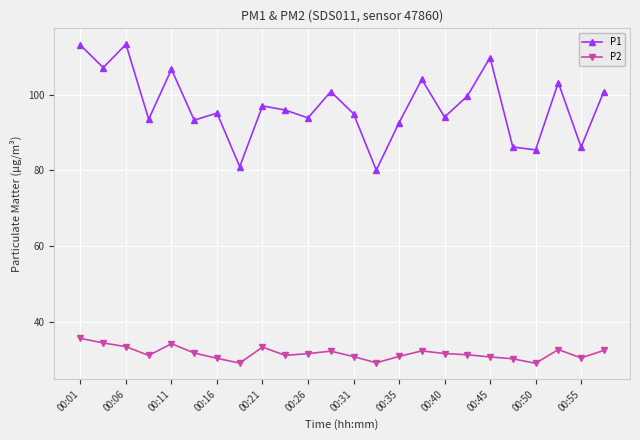

List the series in order of their peak value, lowest first.

P2, P1